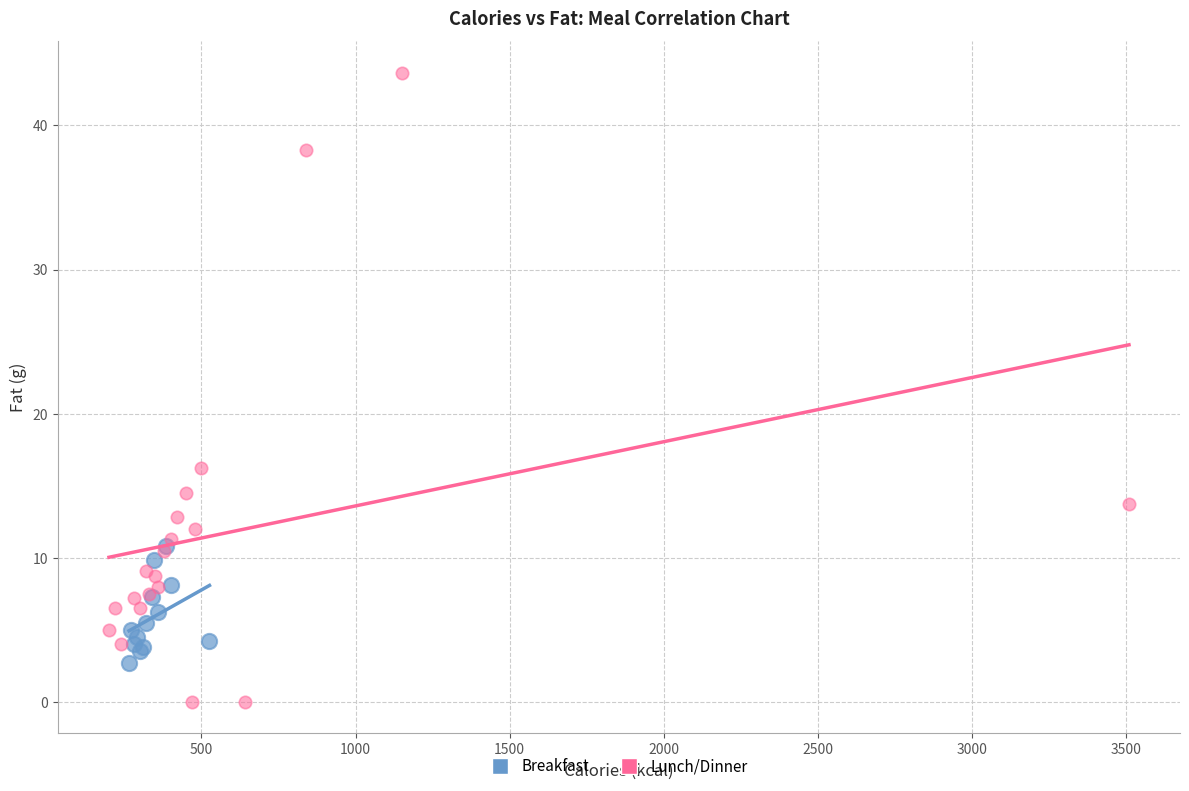

Which series has the largest Y range (max minus min)?

Lunch/Dinner